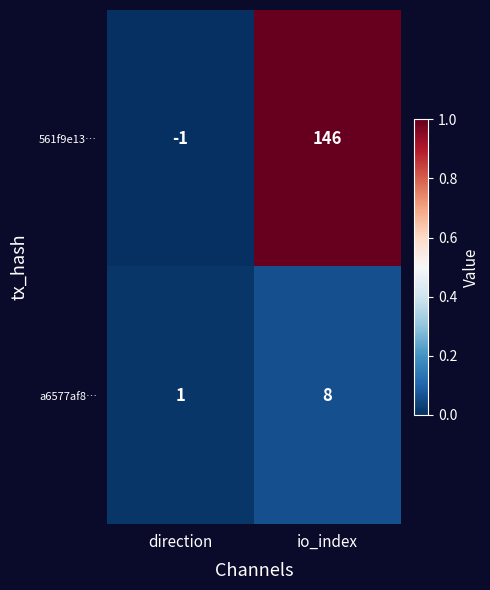

Read the a6577af8… value at io_index.

8